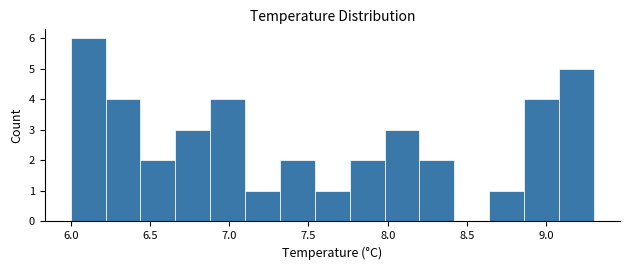

Reading left to right, transcribe this chart: for each bar, give the range it covers on the x-axis and its height. Neither the bar edges nor the heights are printed on the chart, so give them approximately, as read against the axes.

6.00 to 6.22: 6
6.22 to 6.44: 4
6.44 to 6.66: 2
6.66 to 6.88: 3
6.88 to 7.10: 4
7.10 to 7.32: 1
7.32 to 7.54: 2
7.54 to 7.76: 1
7.76 to 7.98: 2
7.98 to 8.20: 3
8.20 to 8.42: 2
8.42 to 8.64: 0
8.64 to 8.86: 1
8.86 to 9.08: 4
9.08 to 9.30: 5